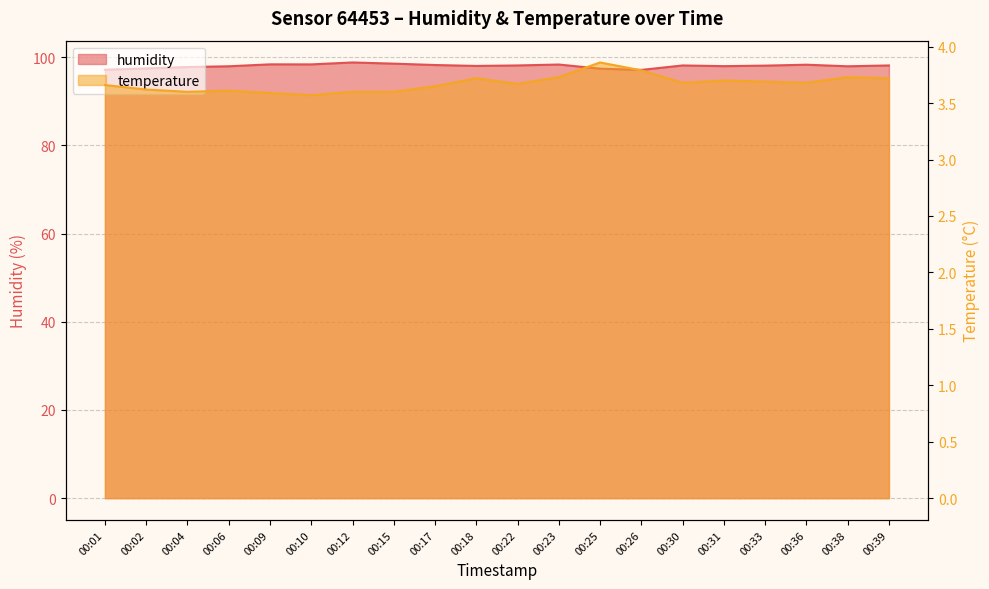

Where does the humidity series first go above 98?

00:09